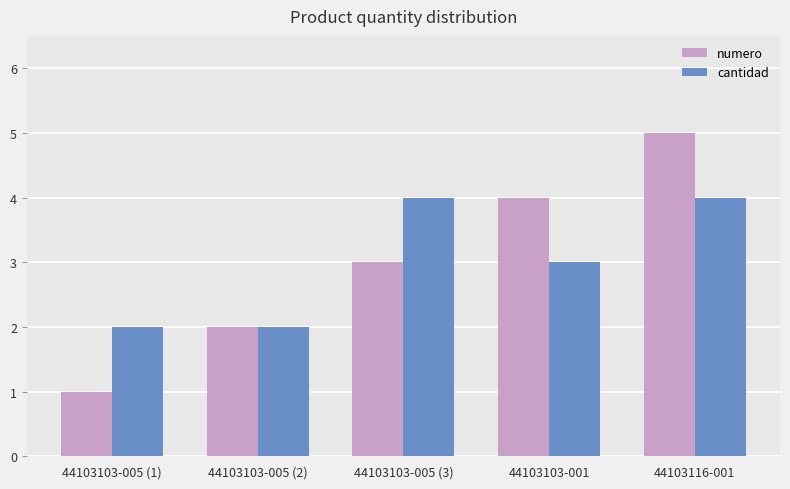

What is the difference between the maximum and second lowest values in the cantidad series?

2